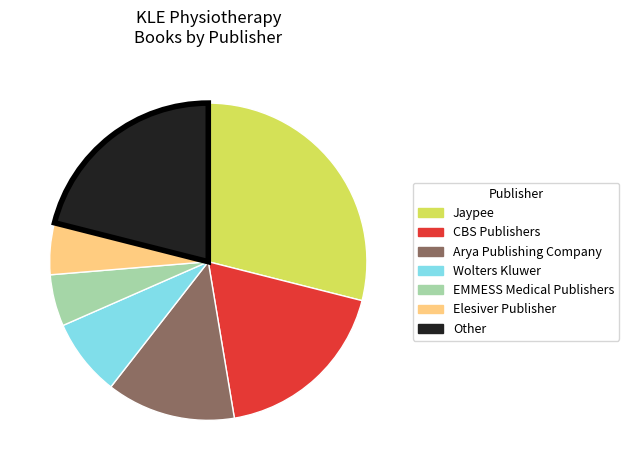

Does Jaypee represent more than half of the total?

No